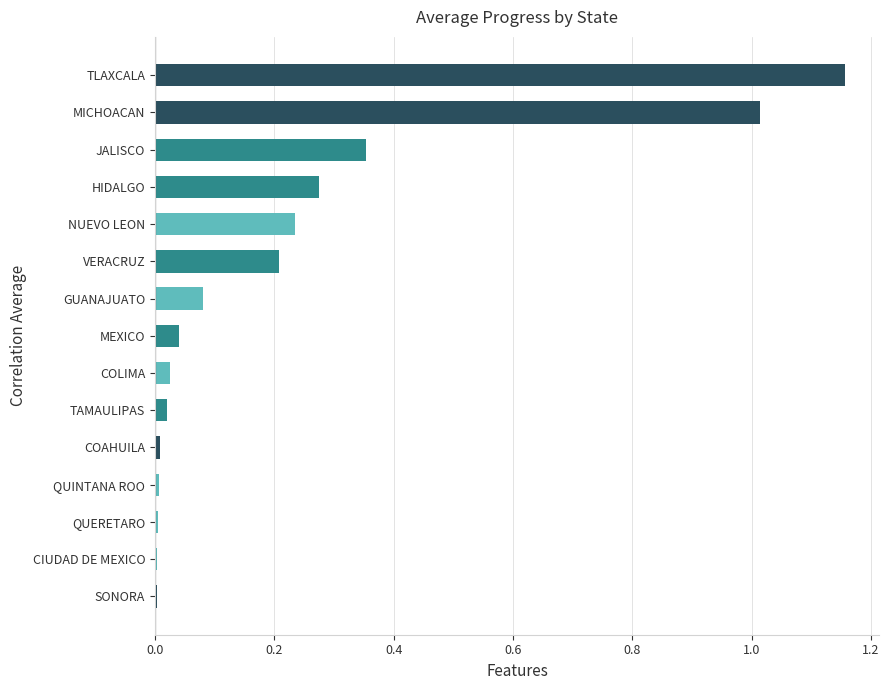

Which category has the highest value across all series?

TLAXCALA